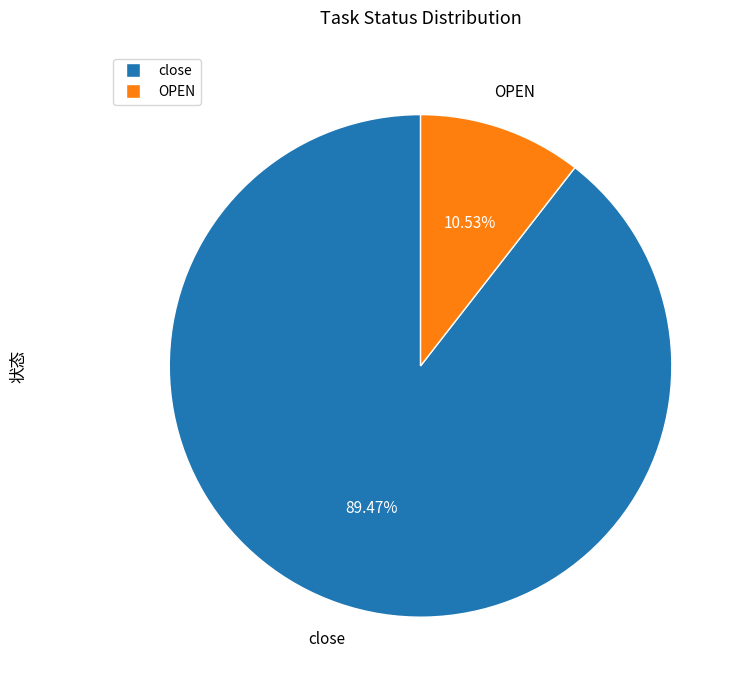

Which slice represents more than half of the pie?

close